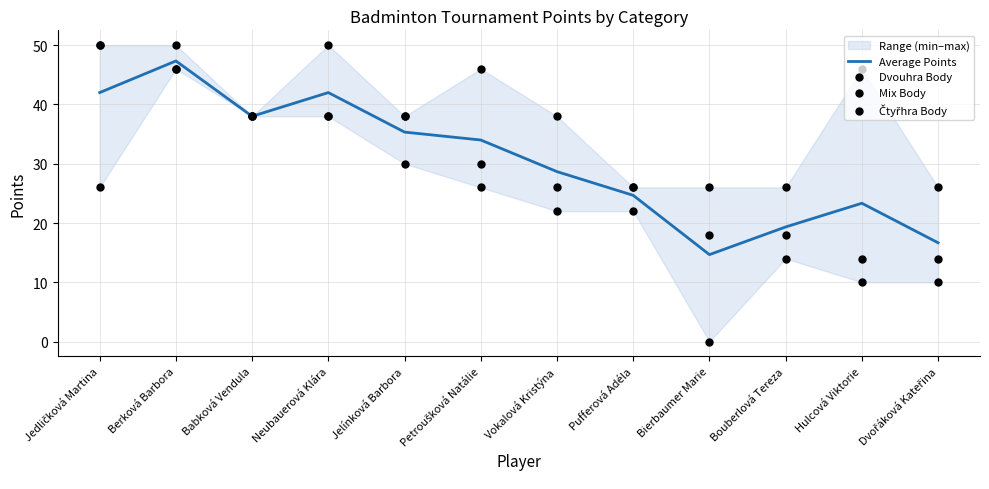

Which series contains the lowest Y value?

Mix Body